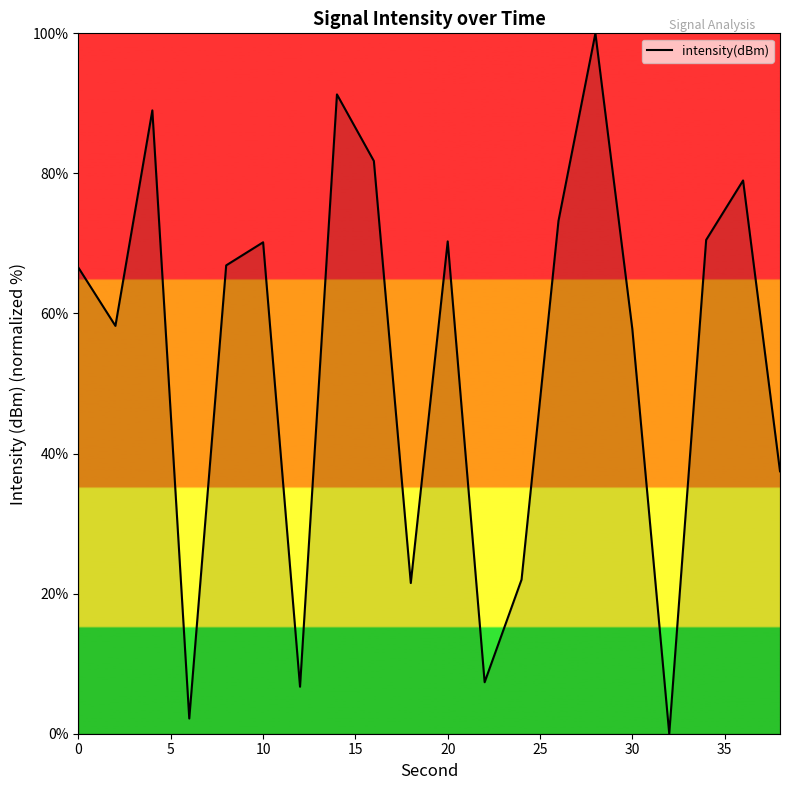

What is the greatest value displayed?

100.0